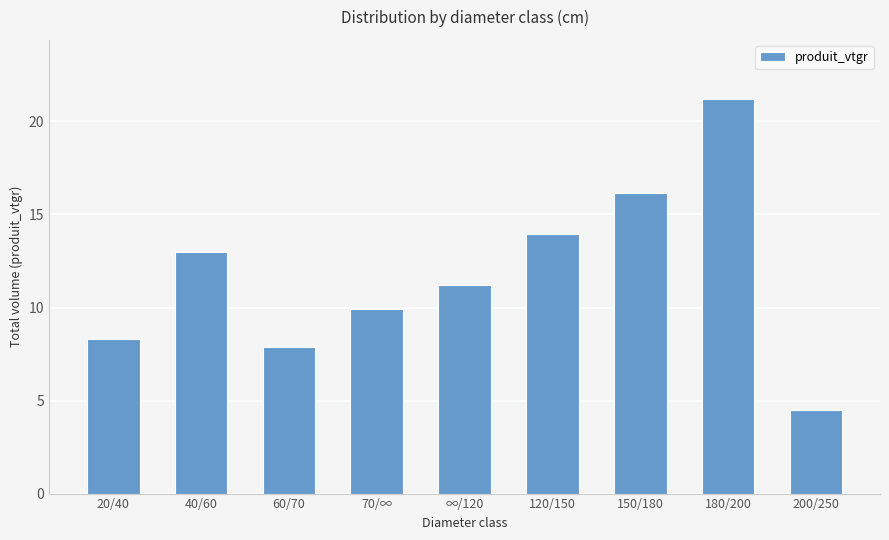

Where does the data first go above 11?

40/60